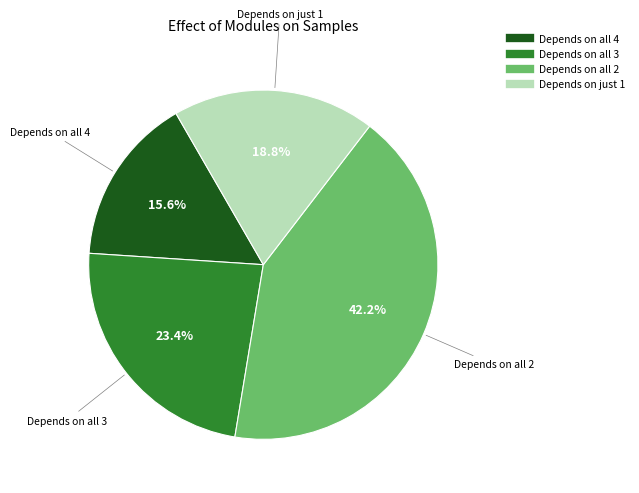

How many slices are in this pie chart?

4